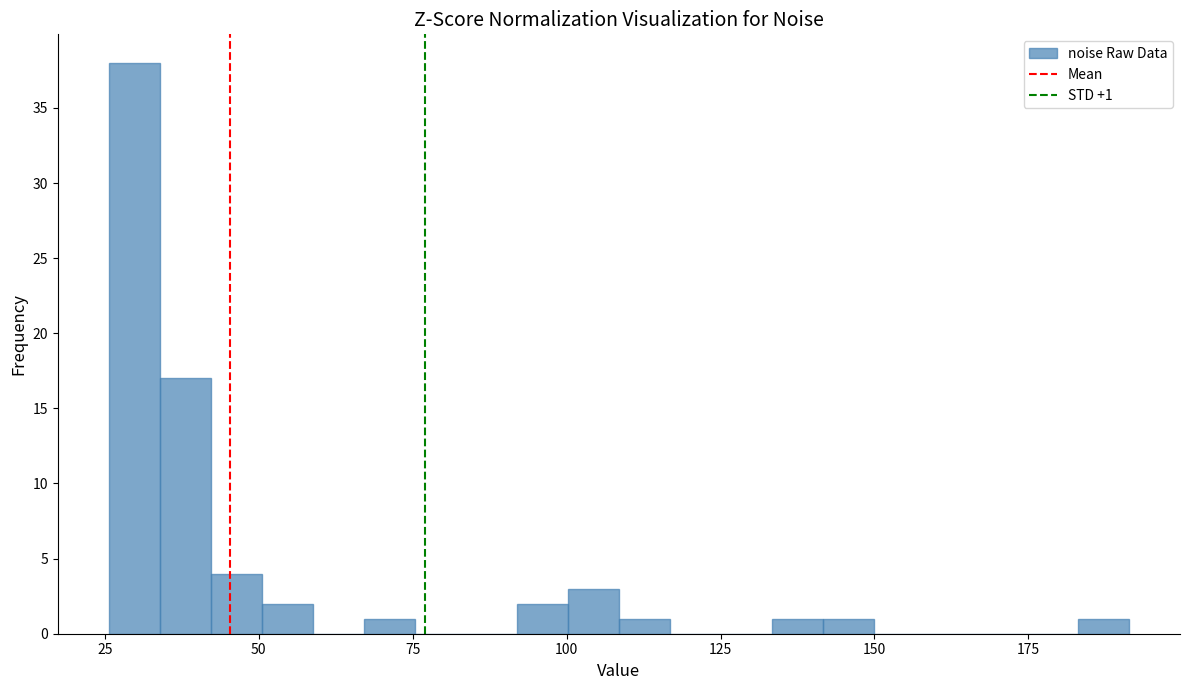

Around what value on the x-axis is the tallest bar? Give the approximate position of its centre, as read against the axis.

30